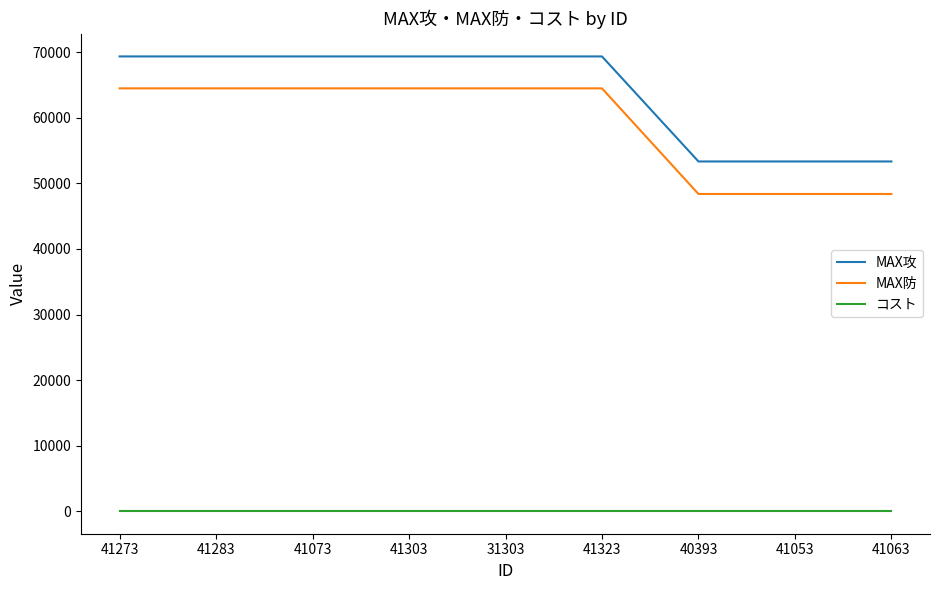

True or false: コスト and MAX攻 intersect in this chart.

False